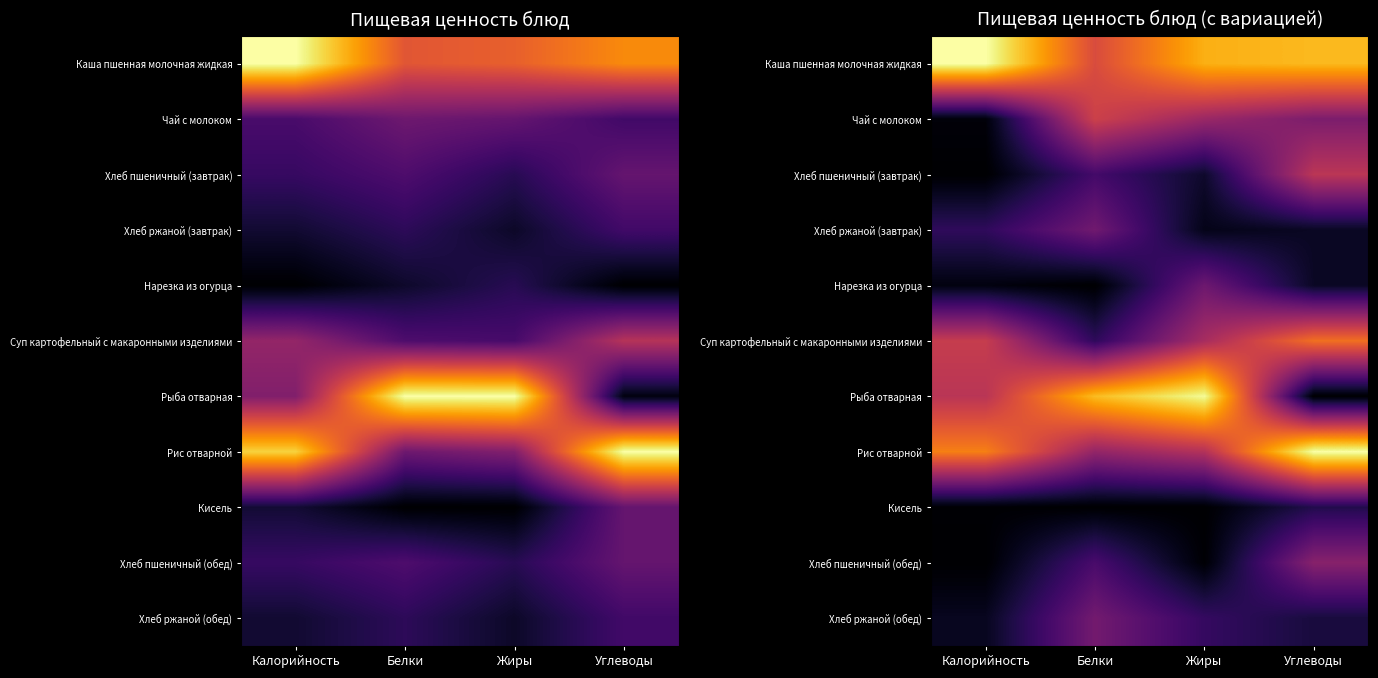

The value of Рис отварной at Углеводы is 1.0. True or false?

True